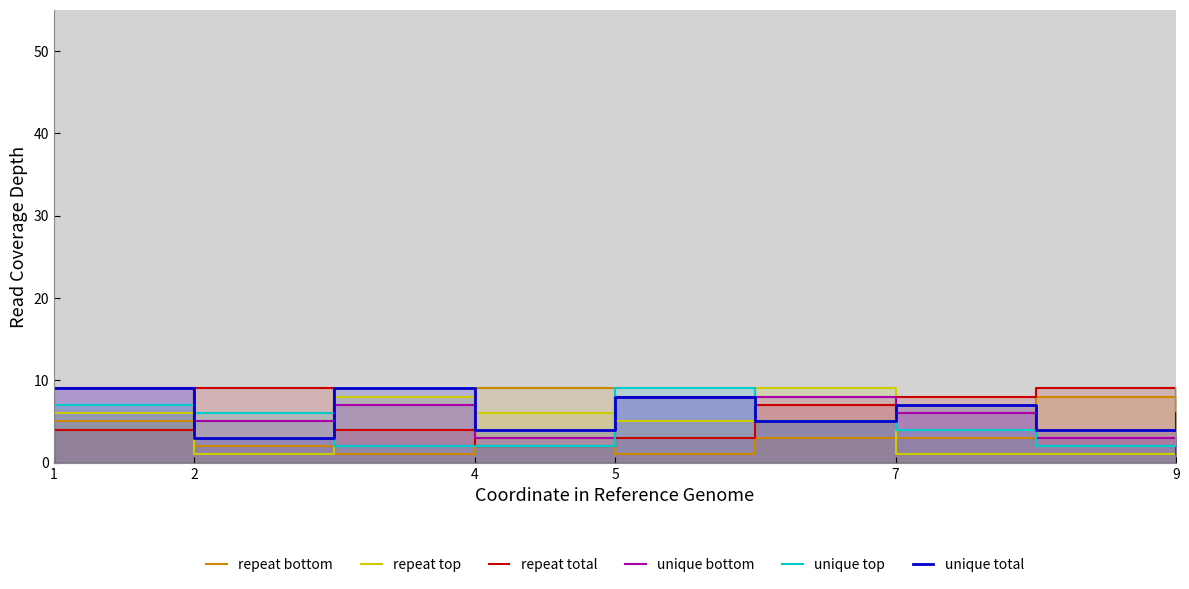

Is it true that unique total equals 5 at 5?

False